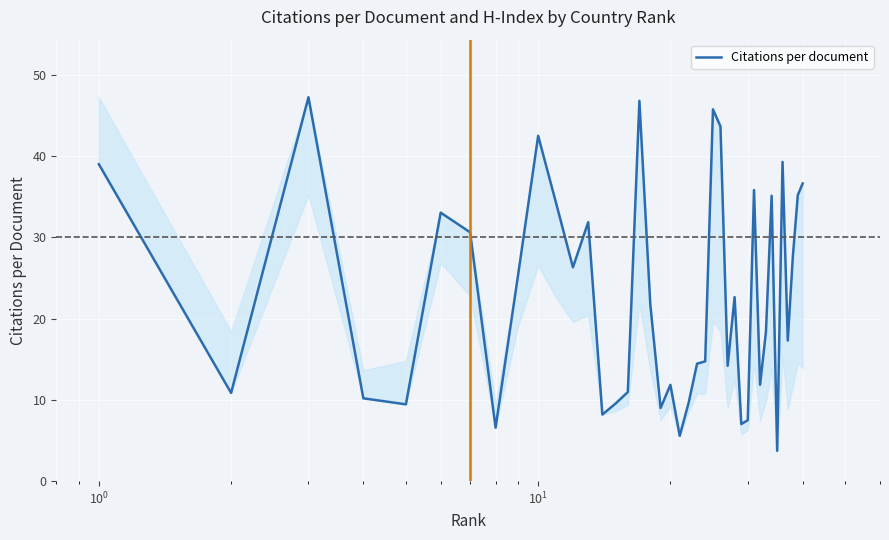

How many lines are shown in the chart?

1